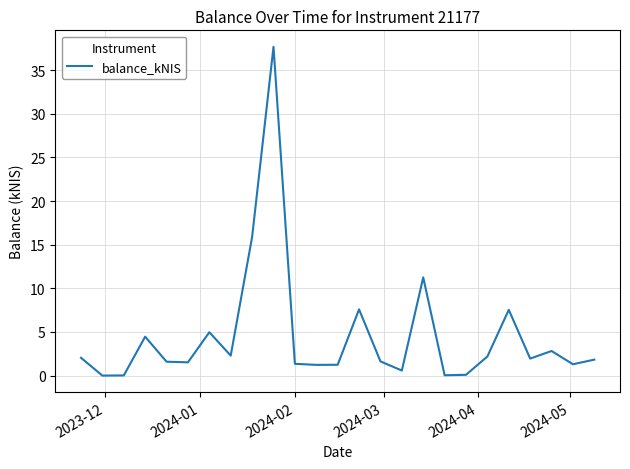

What is the greatest value displayed?

37.7